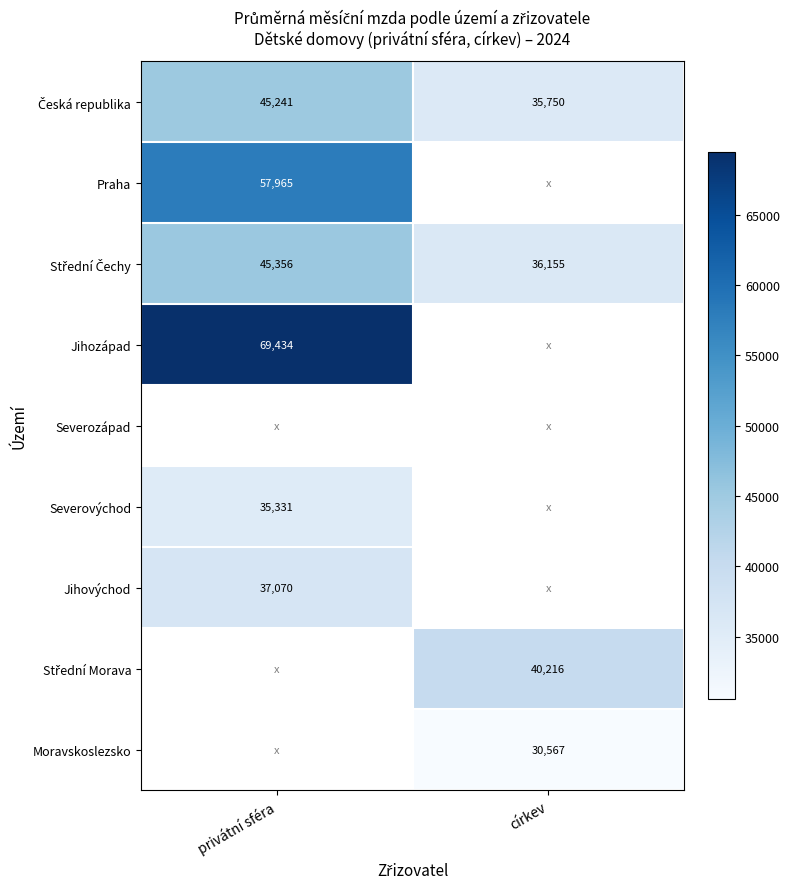

Between privátní sféra and církev, which is larger?

privátní sféra